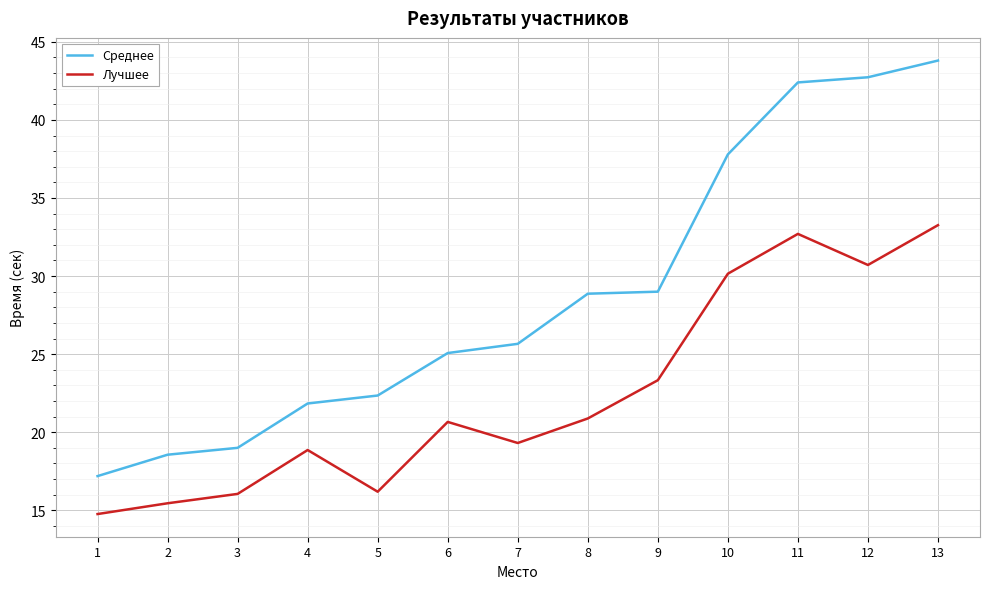

The Лучшее series shows 8.5 at 4. True or false?

False